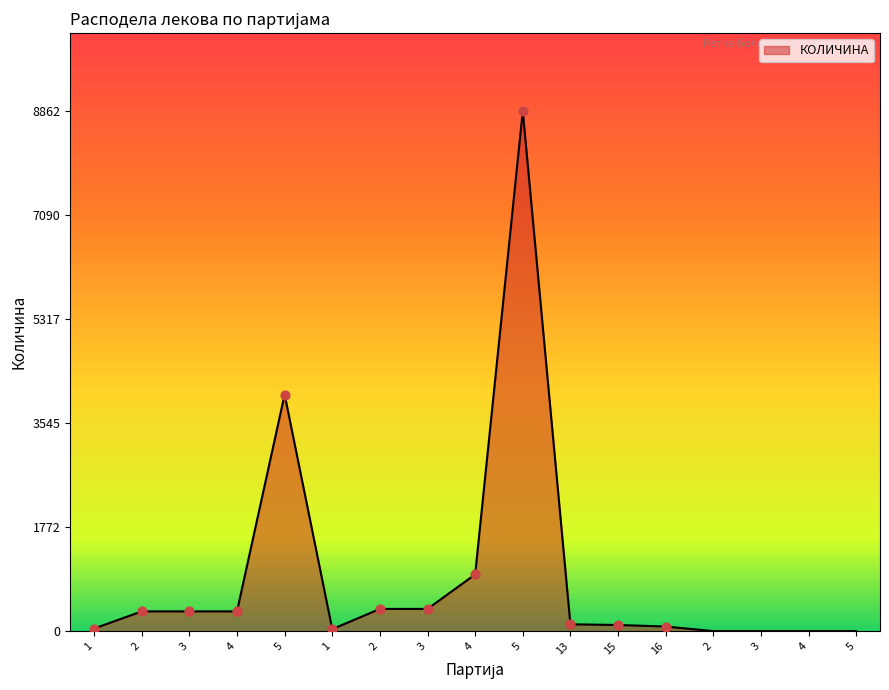

What is the change in value from 4 to 3?

+42